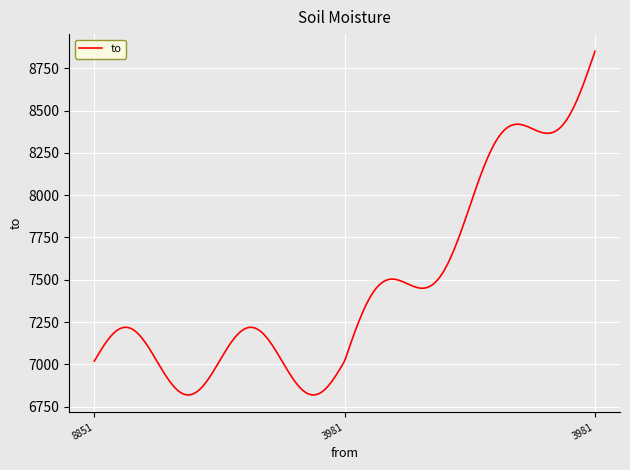

Is this an area chart (filled region under the line)?

No